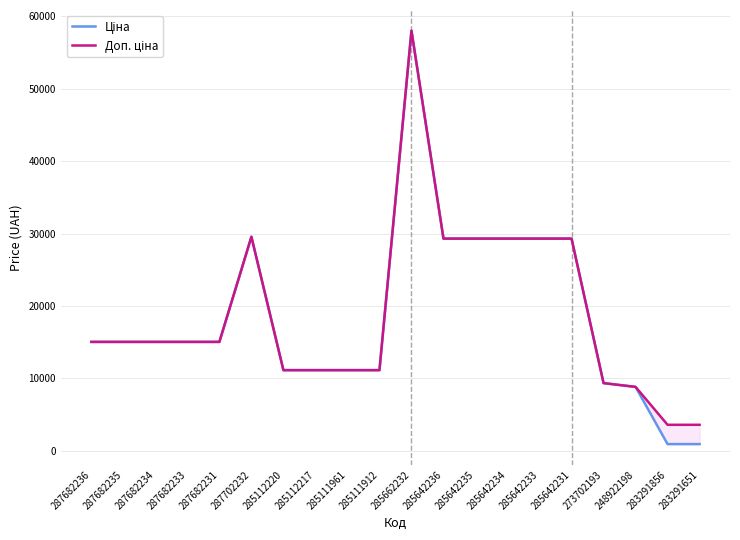

Is the value of Доп. ціна at 285112217 greater than the value of Ціна at 285642231?

No